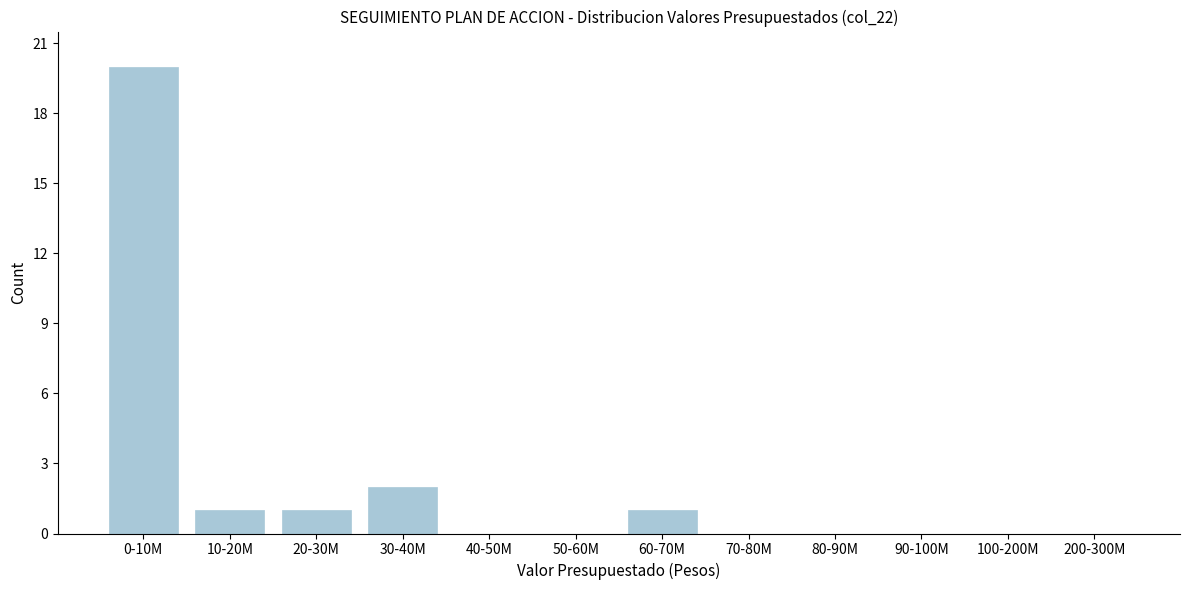

Reading left to right, list all the values displayed in this chart.

0-10M=20	10-20M=1	20-30M=1	30-40M=2	40-50M=0	50-60M=0	60-70M=1	70-80M=0	80-90M=0	90-100M=0	100-200M=0	200-300M=0